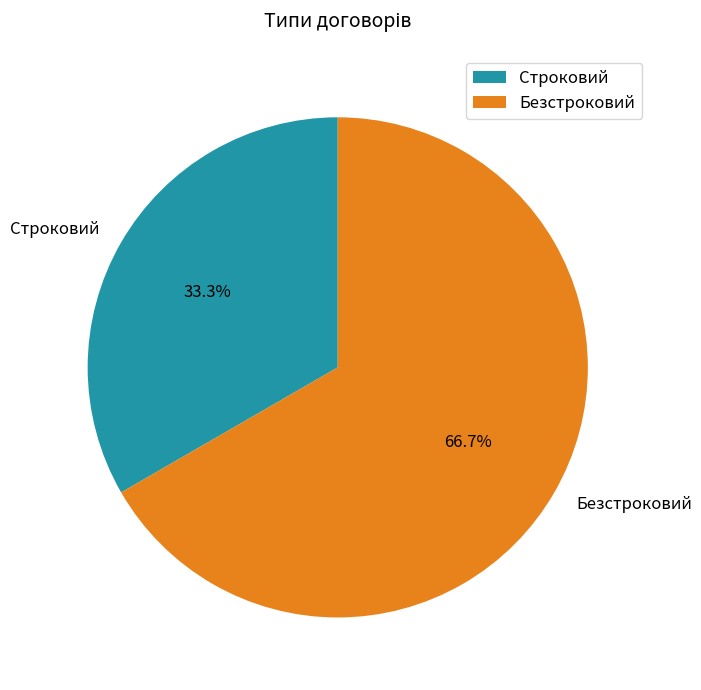

To the nearest percent, what is the difference between the Строковий and Безстроковий slice percentages?

33%